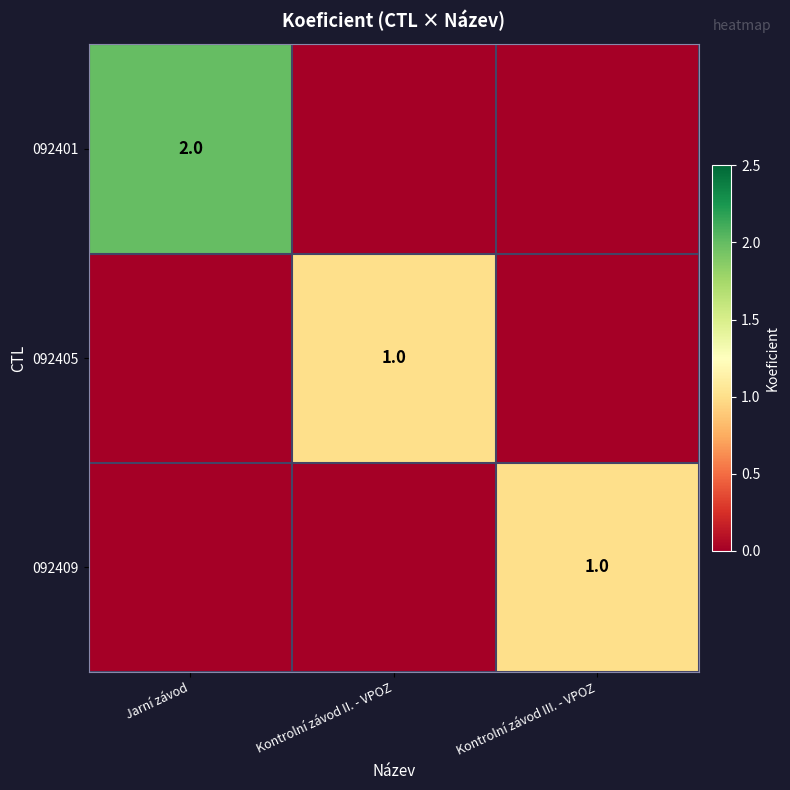

True or false: 092405 has a value of 0 at Kontrolní závod II. - VPOZ.

False